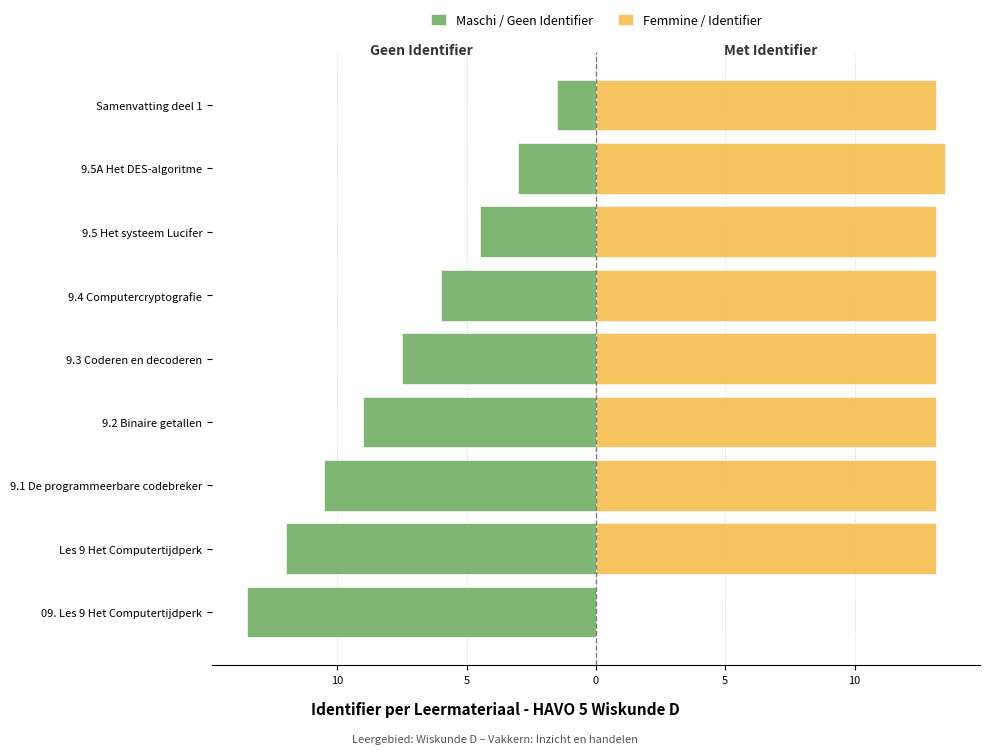

What is the spread (max minus min) of values at Les 9 Het Computertijdperk?

25.1